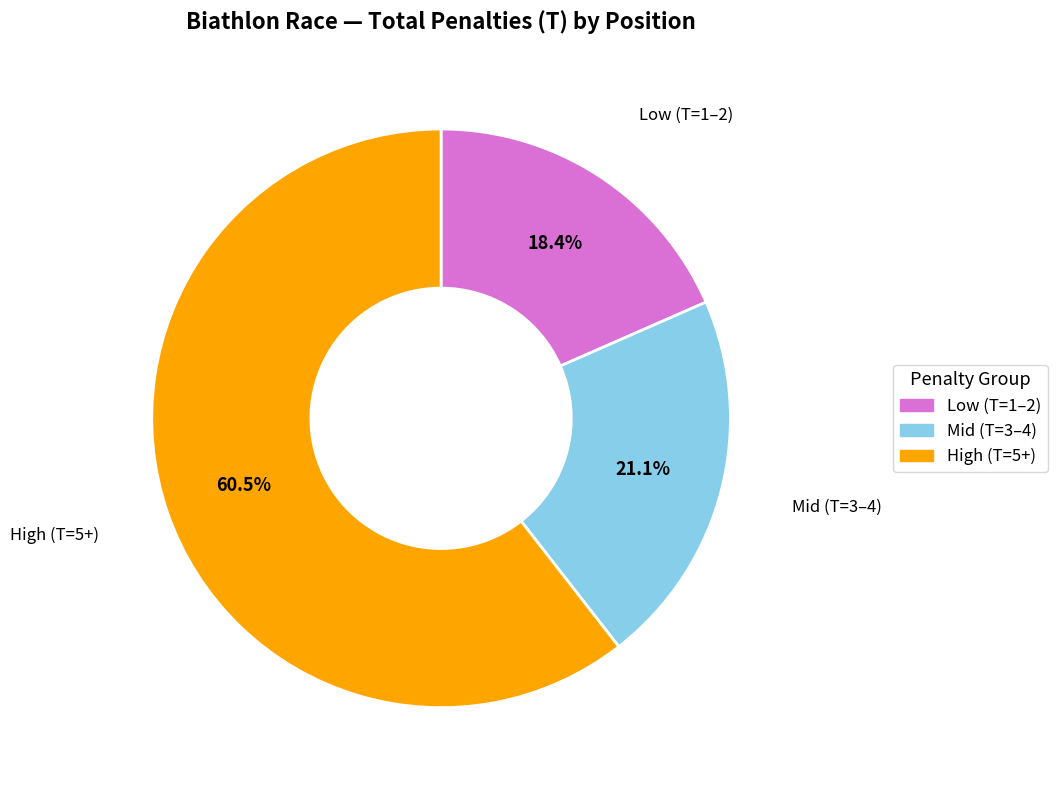

Is there a majority slice in this chart?

Yes